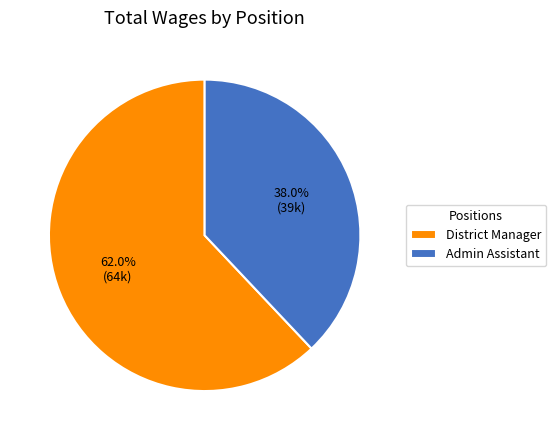

Count the number of slices in the pie.

2